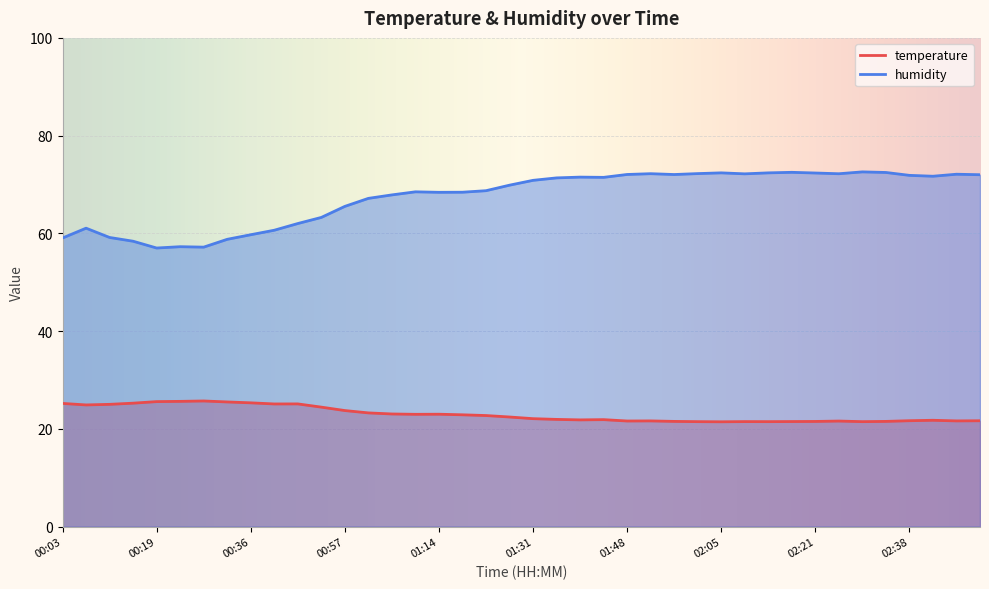

List the series in order of their overall mean, lowest first.

temperature, humidity